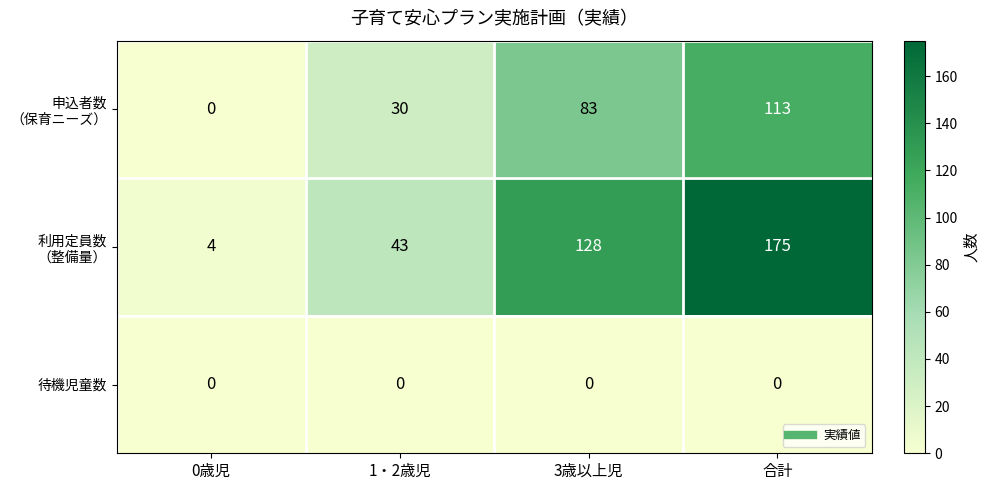

Which category has the highest value across all series?

合計